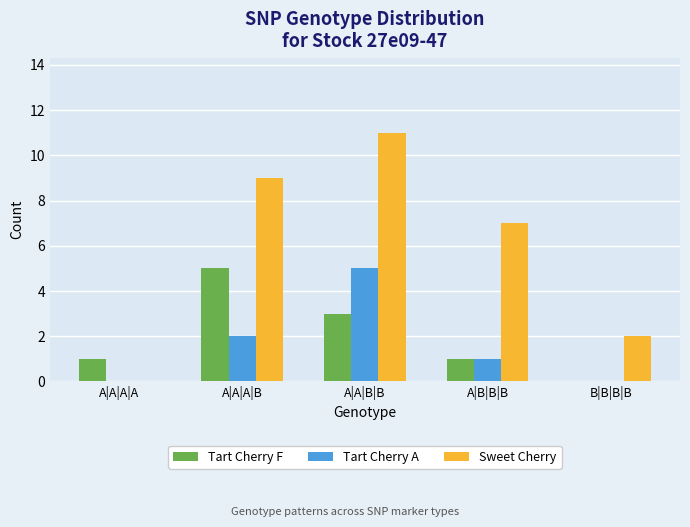

What is the highest value of the Sweet Cherry series?

11